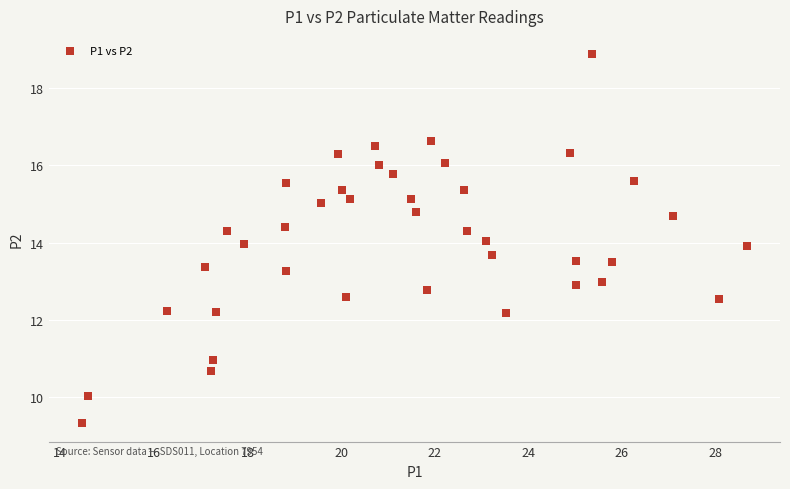

What is the range of Y values (max minus min)?

9.5